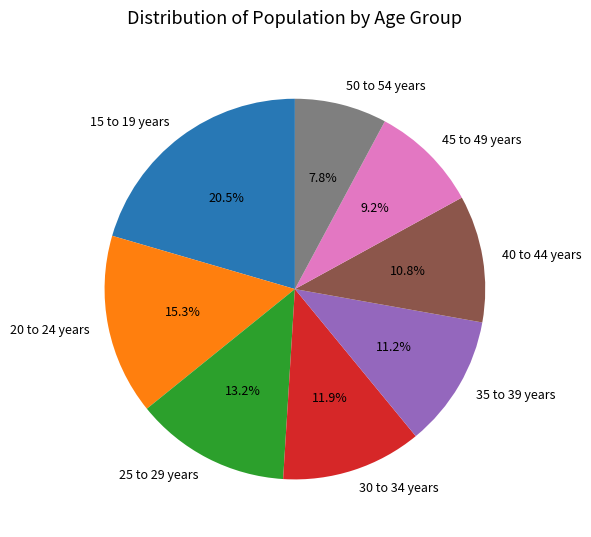

Is 20 to 24 years the majority of the pie?

No